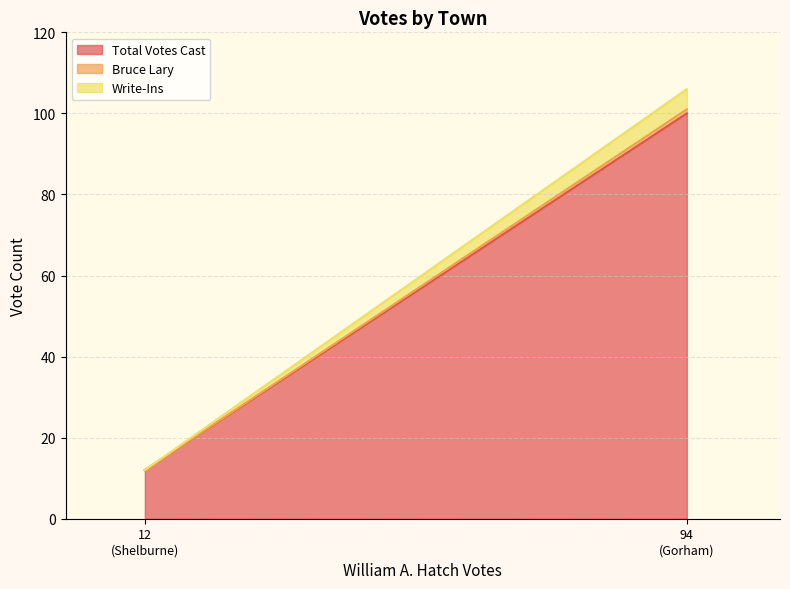

Does the chart have visible grid lines?

Yes